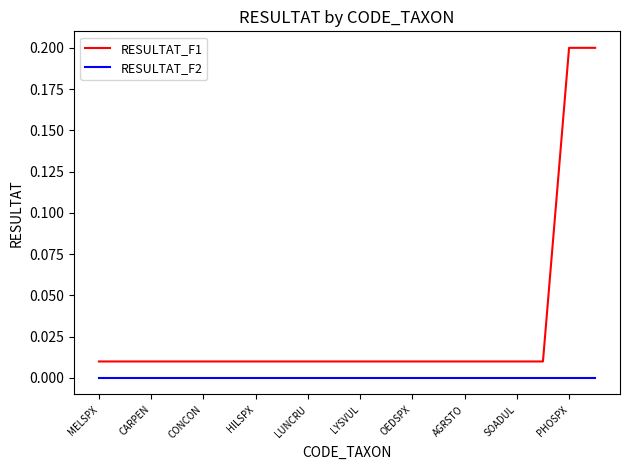

Which series has the widest spread of values?

RESULTAT_F1